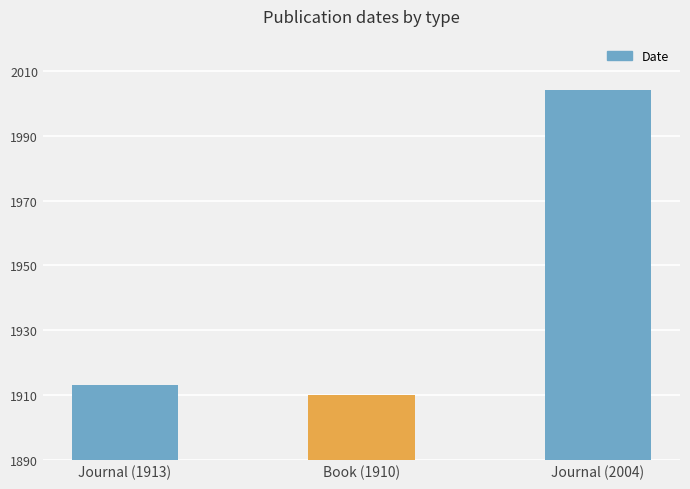

Where is the data nearest to the value 1957?

Journal (1913)